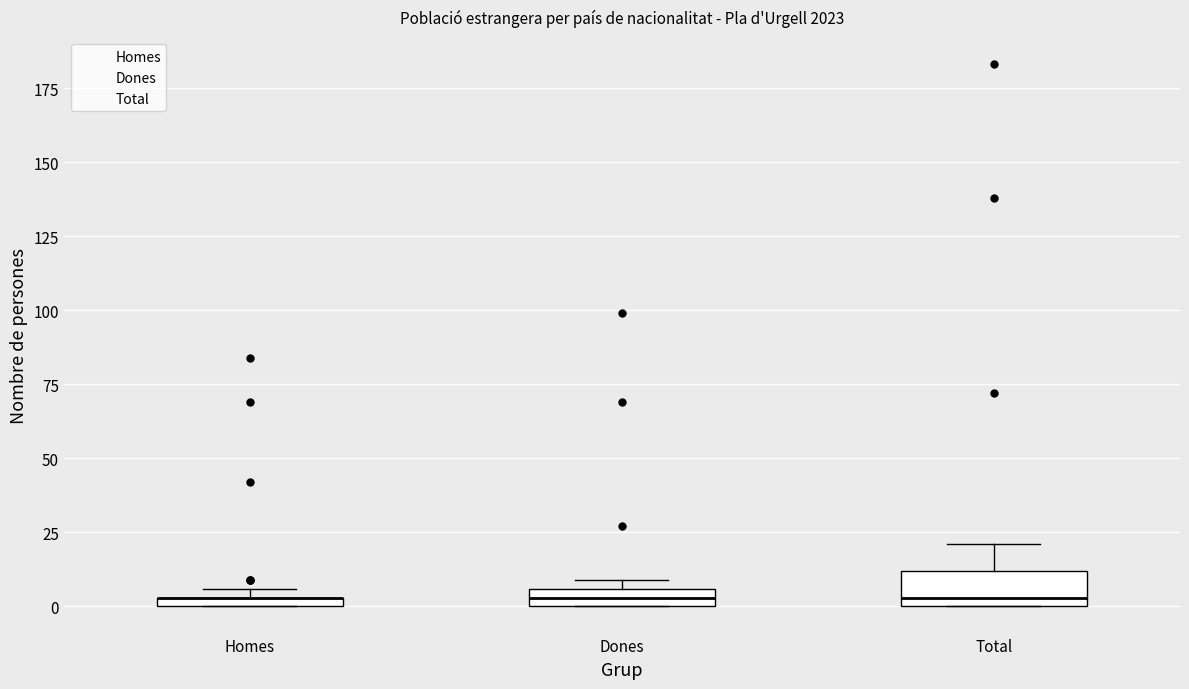

Where is the upper edge of the box for Dones on the y-axis? The values are not printed on the chart, so give them approximately, as read against the axis.

5